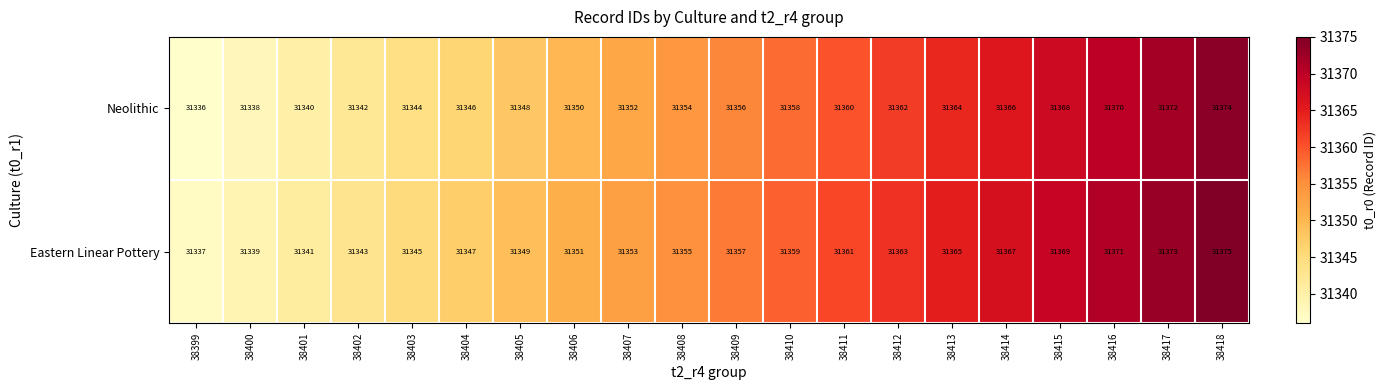

At which label is Neolithic closest to 31355?

38408